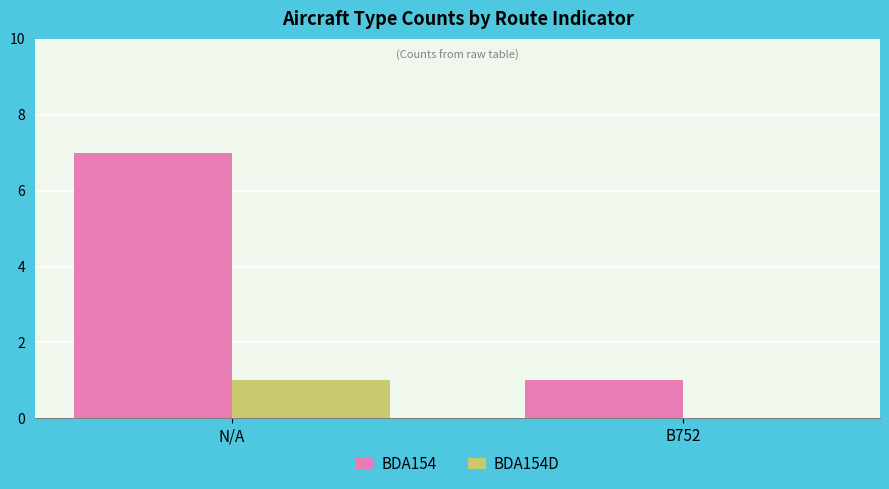

Does the chart contain stacked bars?

No